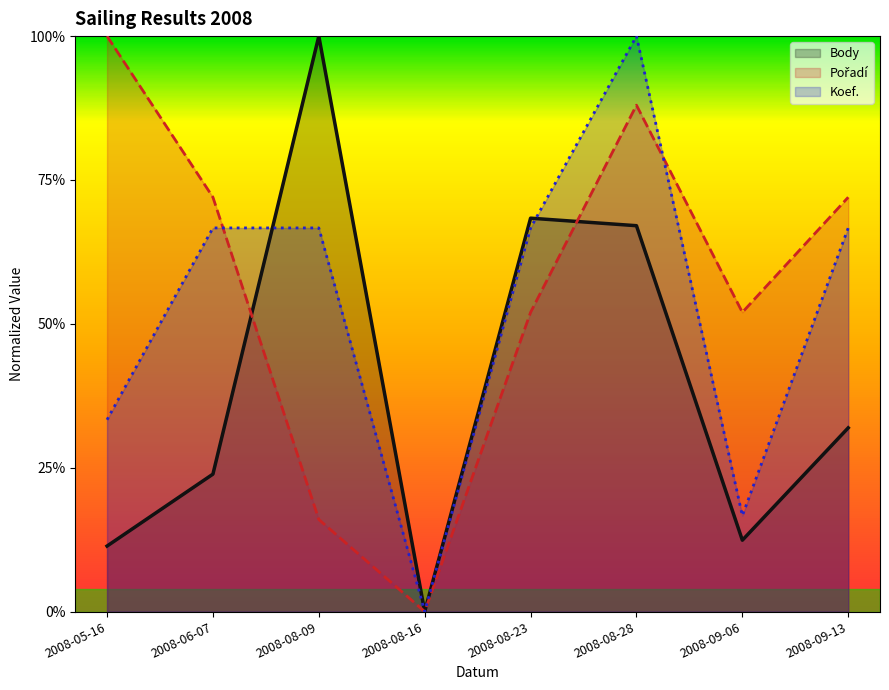

Is it true that Pořadí equals 0.4 at 2008-08-28?

False